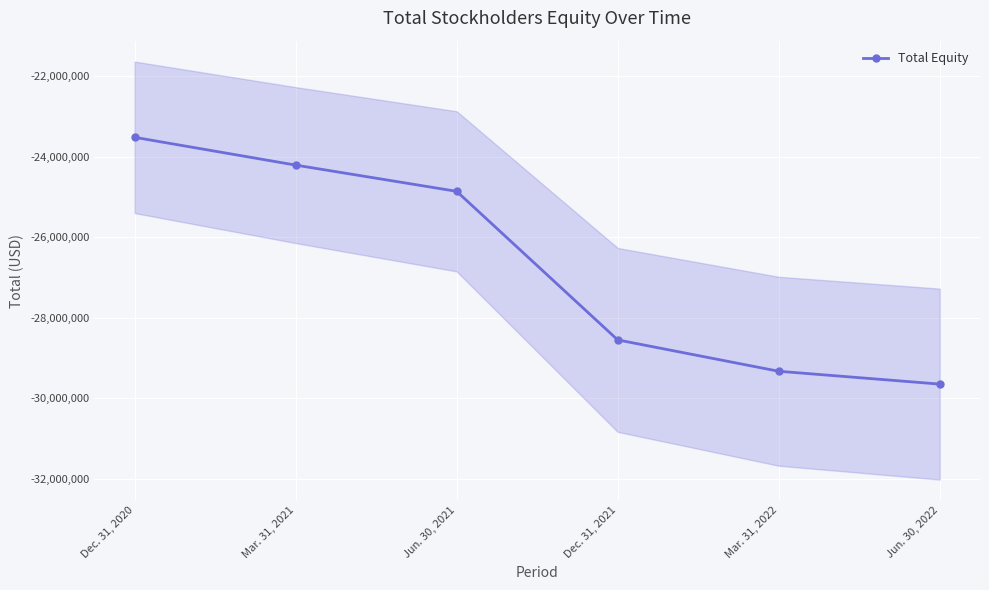

List the labels in order of value, smallest first.

Jun. 30, 2022, Mar. 31, 2022, Dec. 31, 2021, Jun. 30, 2021, Mar. 31, 2021, Dec. 31, 2020